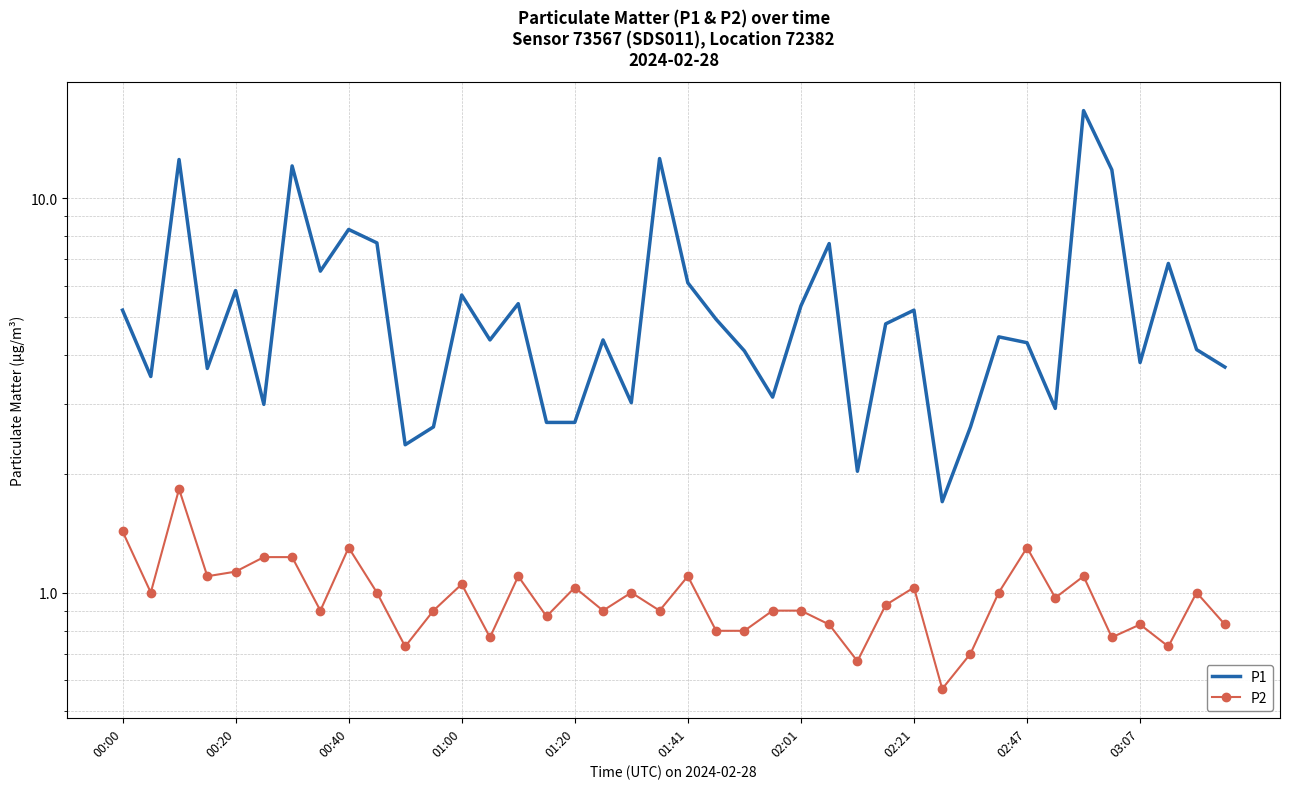

At which label does P2 reach its minimum?

29